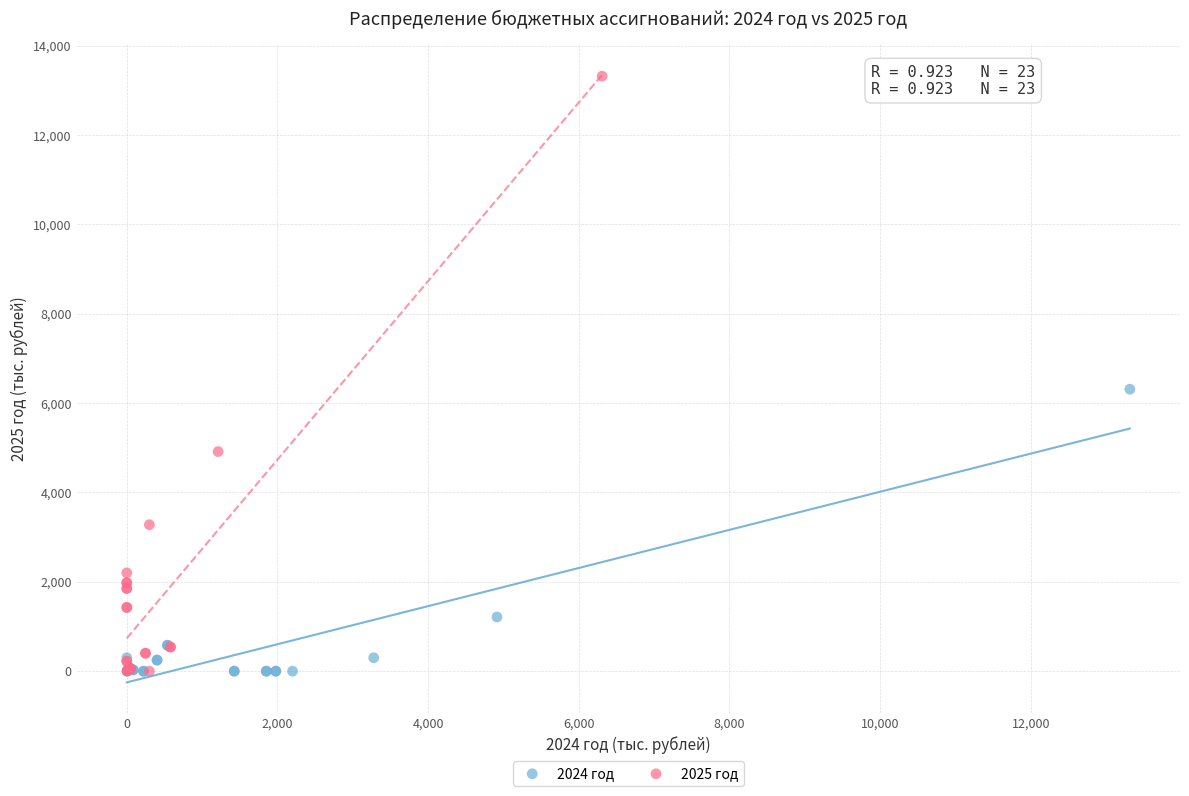

Which series contains the highest Y value?

2025 год